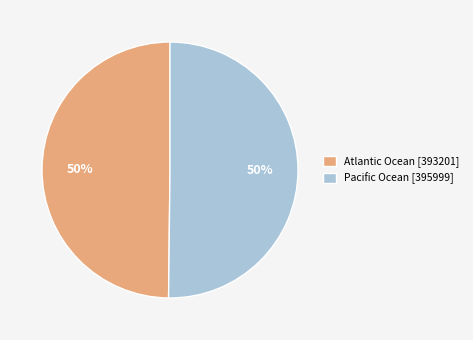

True or false: Atlantic Ocean accounts for 50% of the total.

True